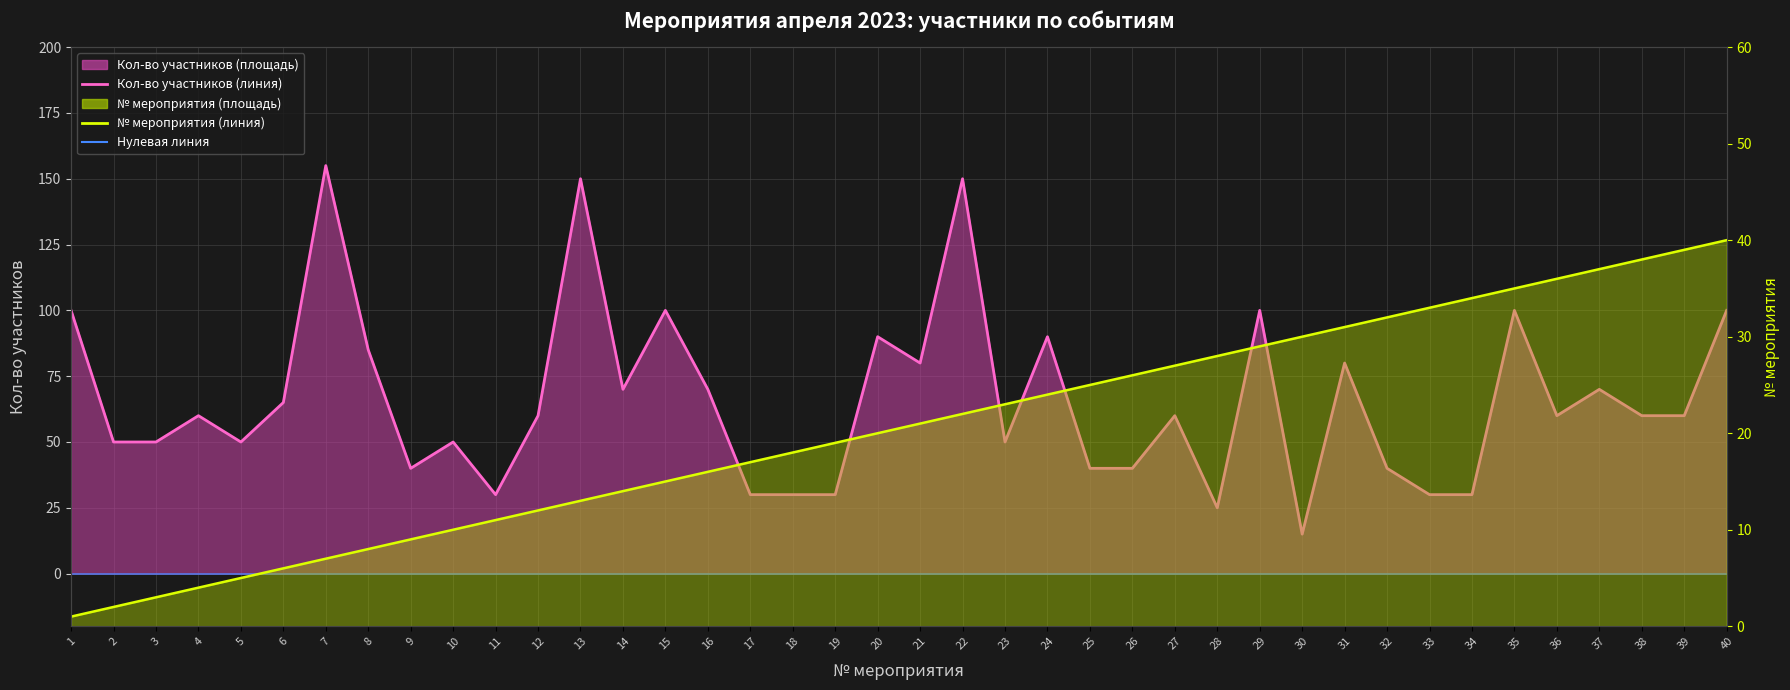

At 40, list the series in order from smallest to largest.

№ мероприятия, Кол-во участников